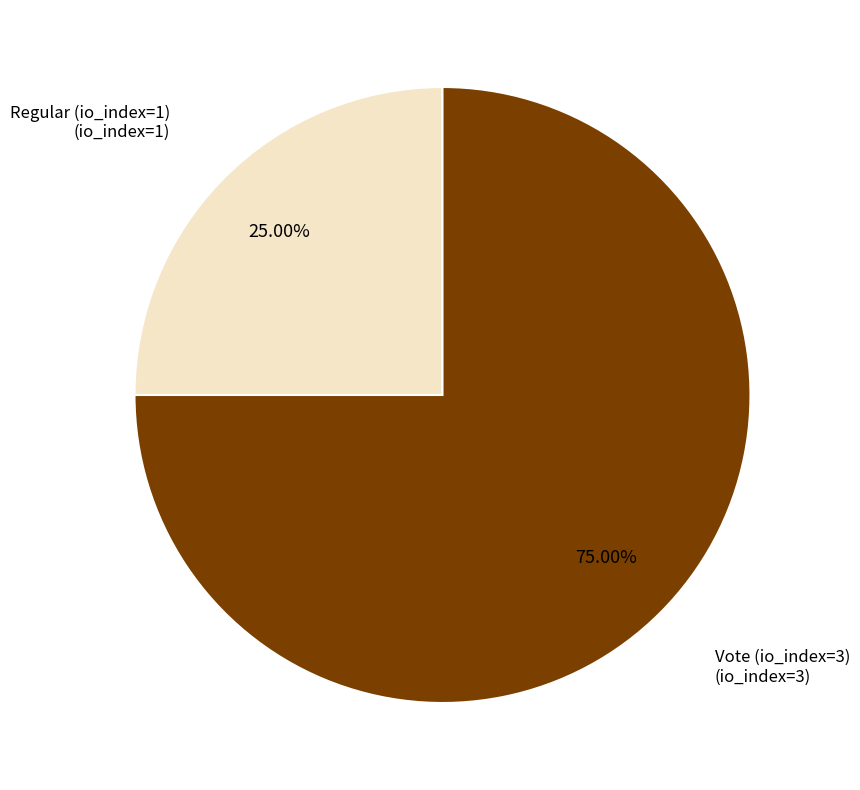

To the nearest percent, what is the difference between the largest and smallest slice percentages?

50%